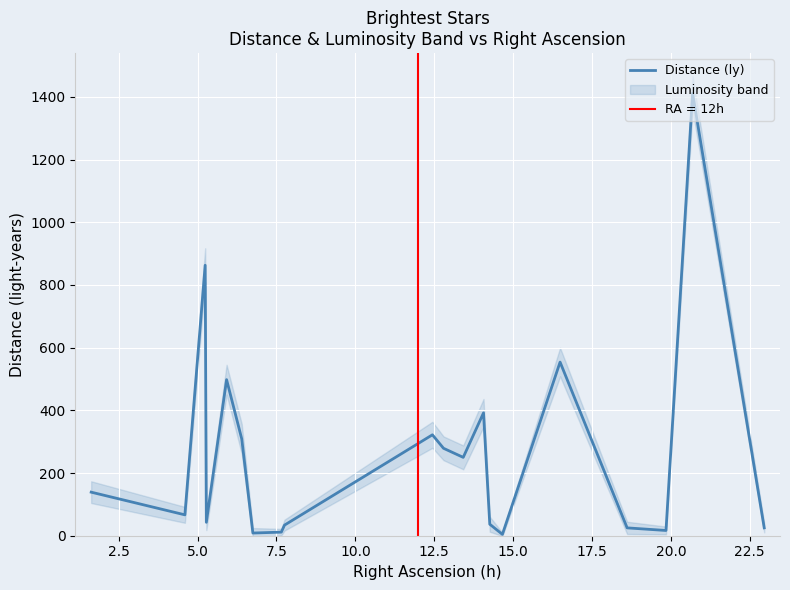

What is the value of the 13th point from the left?

392.0